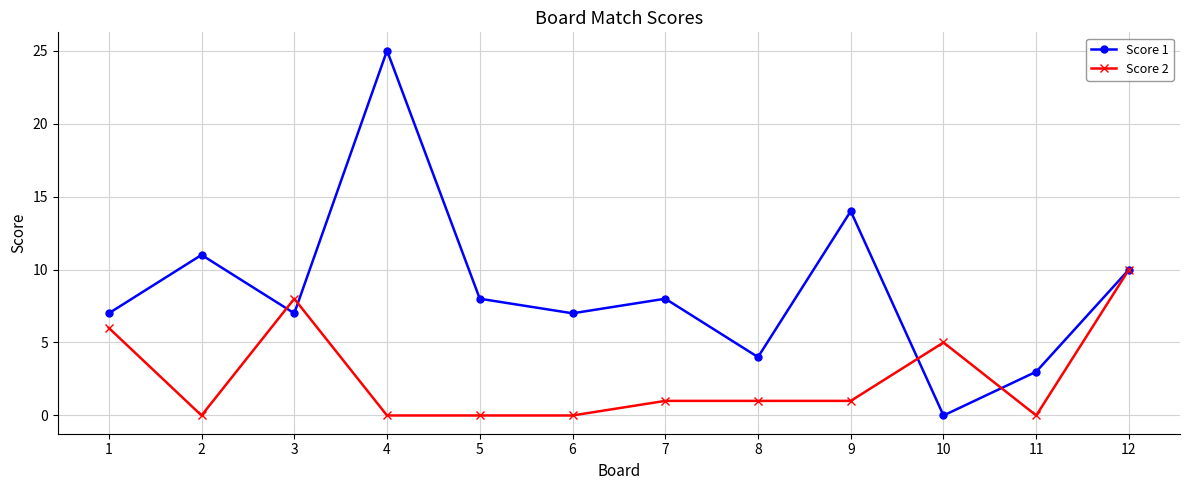

List the series in order of their peak value, lowest first.

Score 2, Score 1